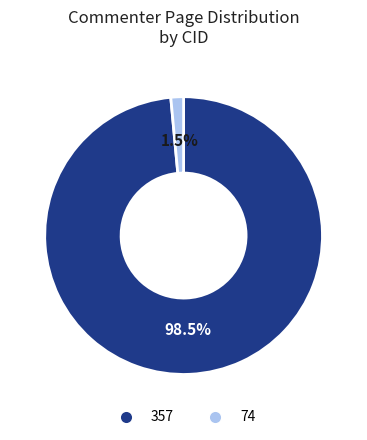

What percentage is NOT represented by 357?

1.5%